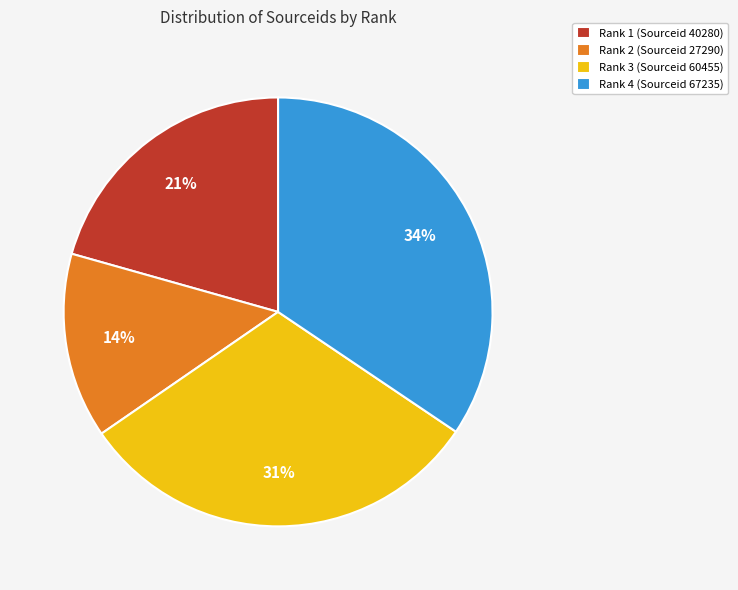

True or false: Rank 2 (Sourceid 27290) accounts for 1% of the total.

False